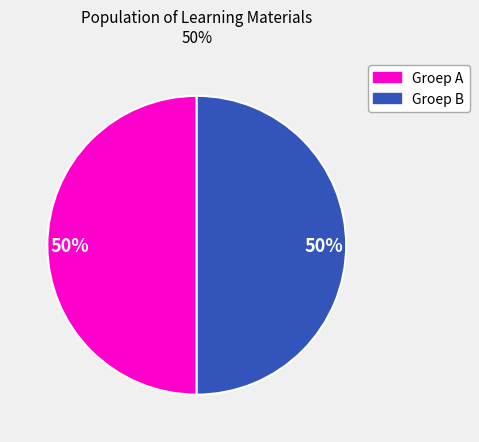

To the nearest percent, what is the average slice percentage?

50%